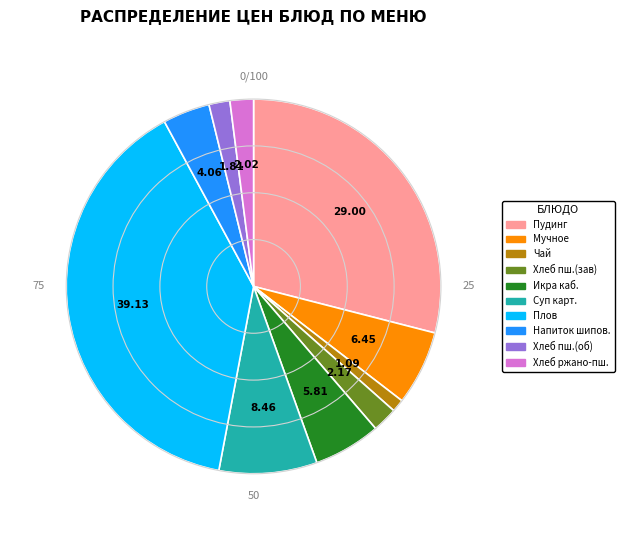

Is there any slice that represents more than half of the pie?

No